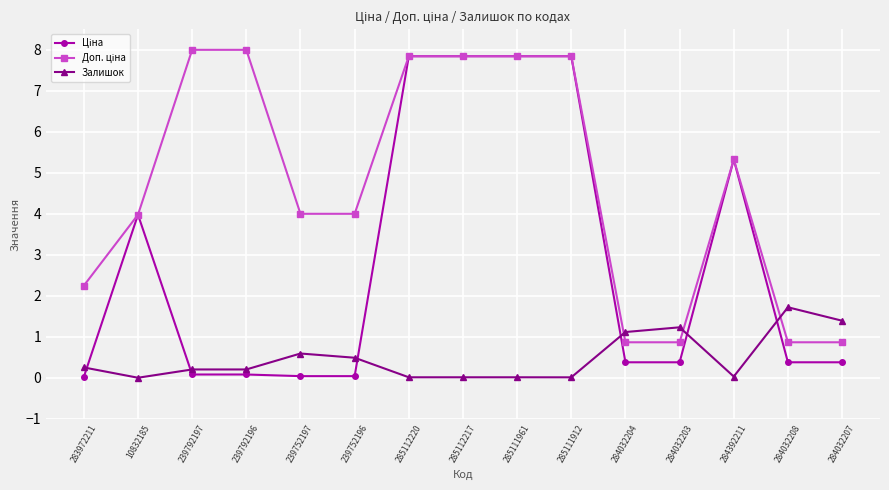

At which category does Залишок reach its first local valley?

10832185